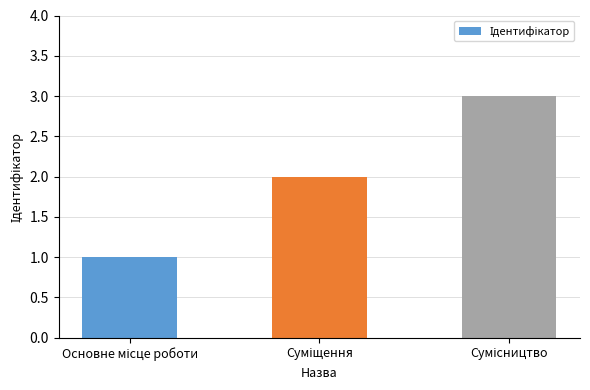

How many data points are less than 2?

1